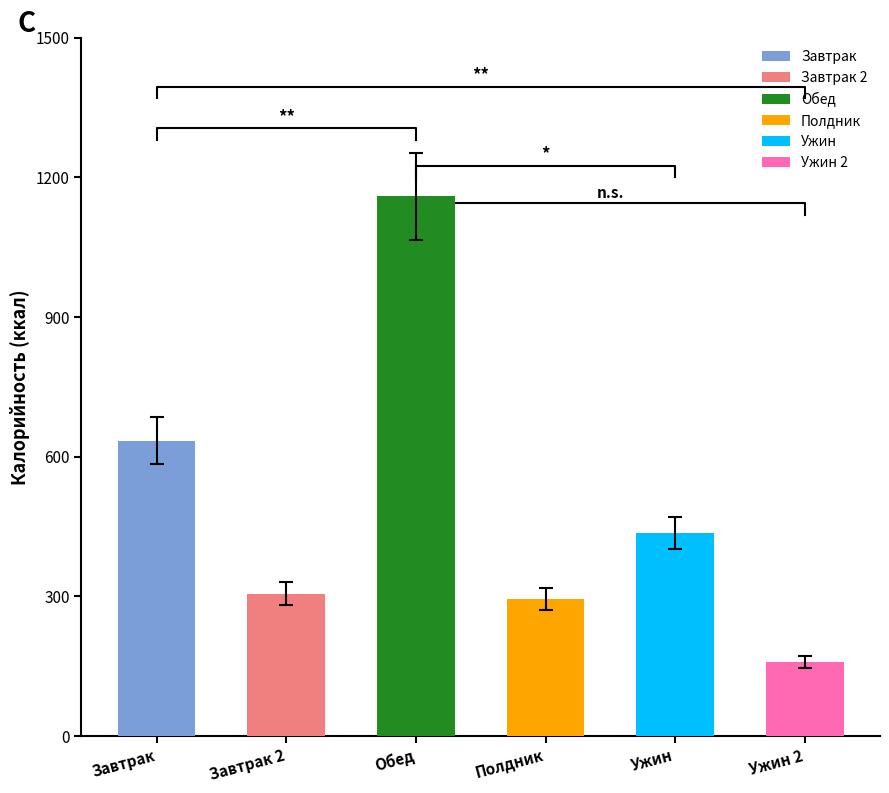

Between Завтрак and Ужин, which series saw the biggest shift?

Калорийность